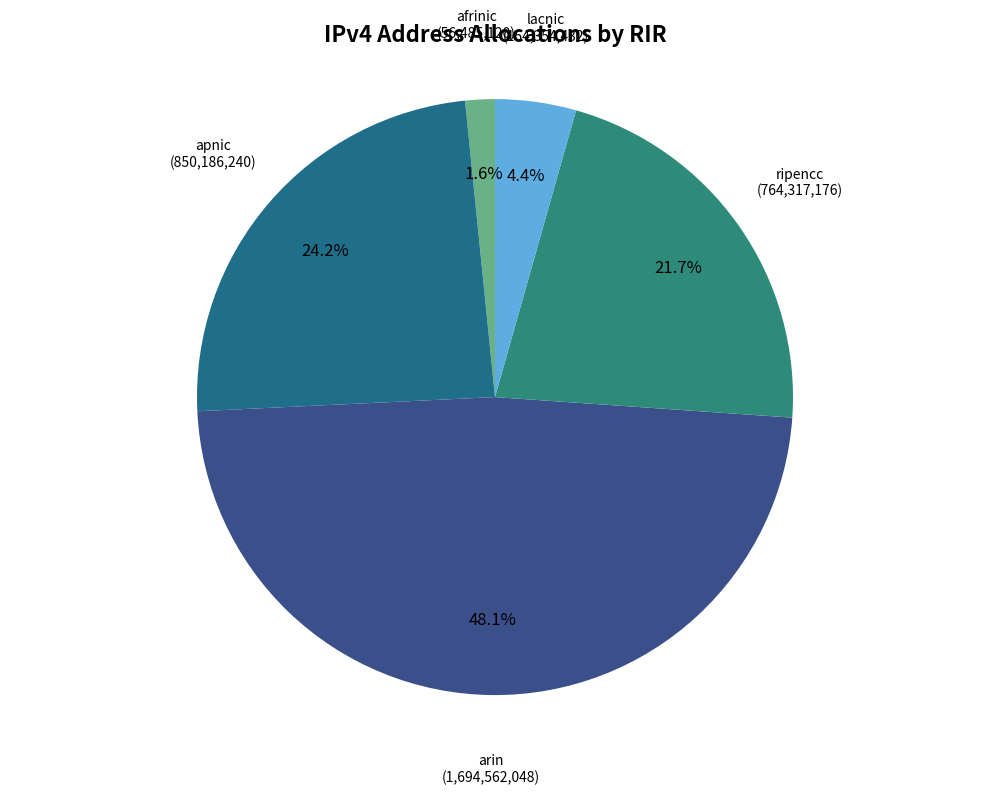

Which slice is the largest?

arin